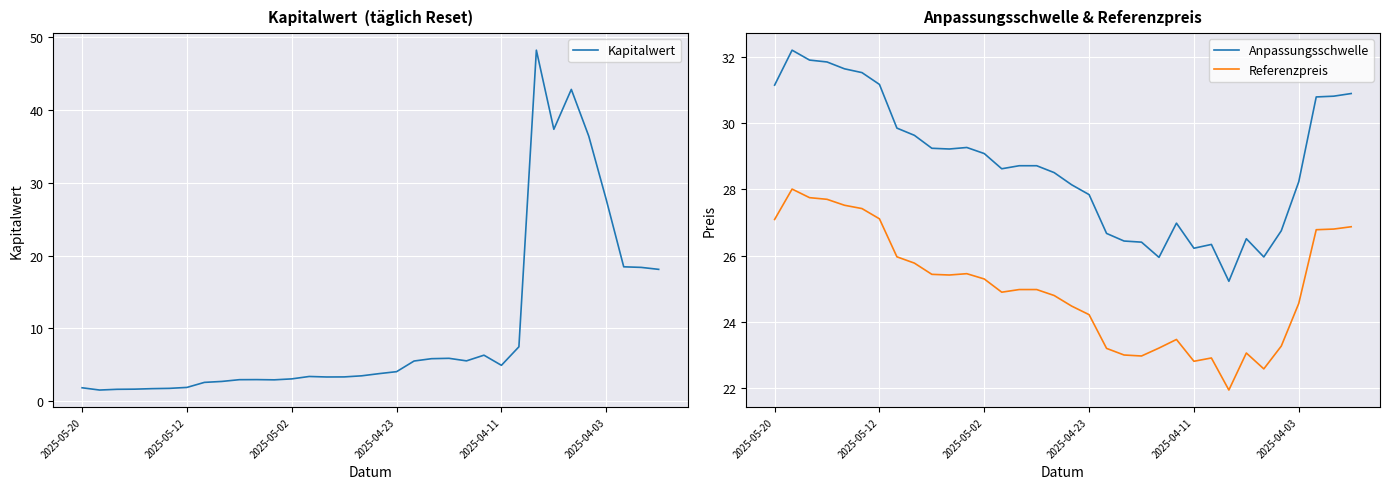

What is the minimum value for Anpassungsschwelle?

25.2